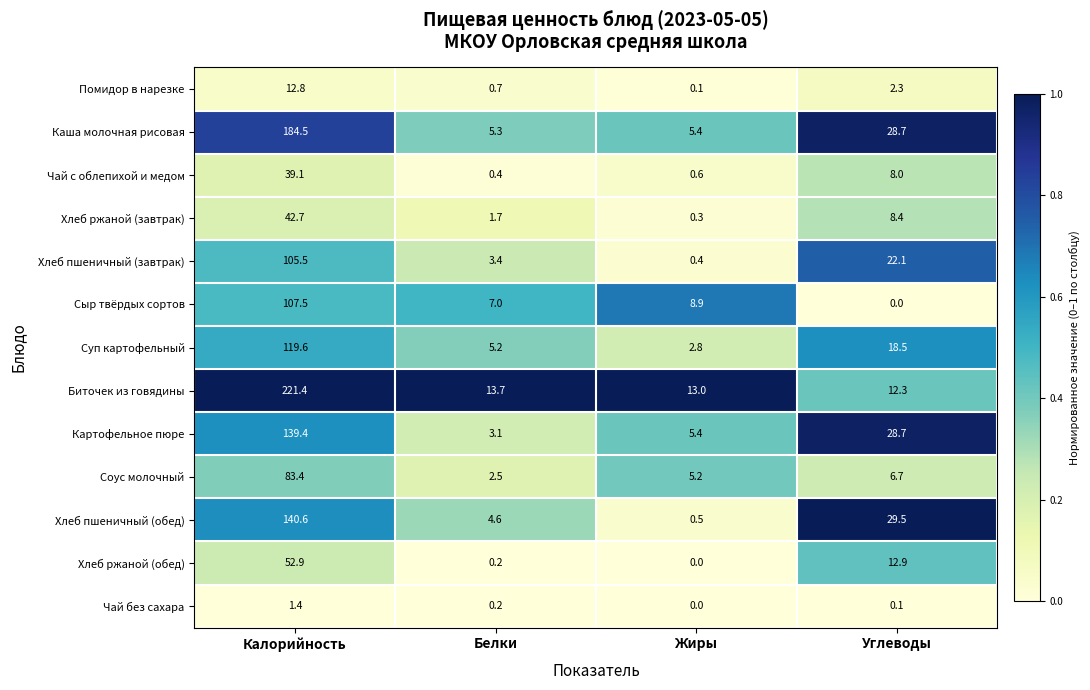

At which category is the sum across all series the highest?

Калорийность